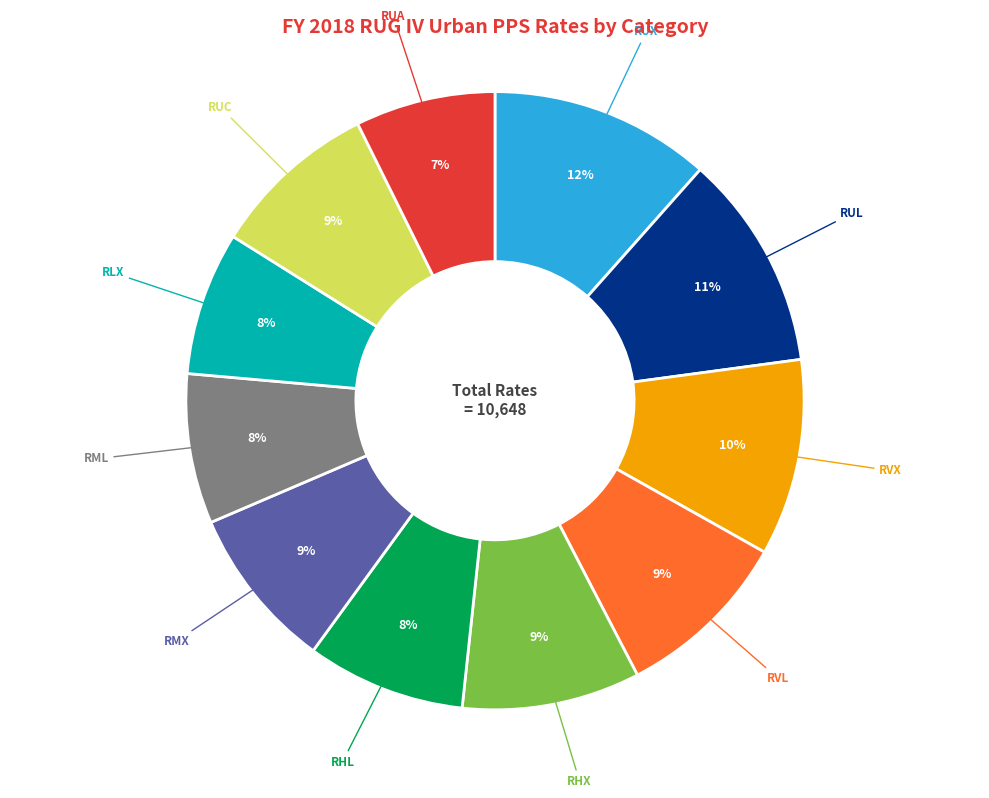

Is it true that RMX is 16% of the pie?

False